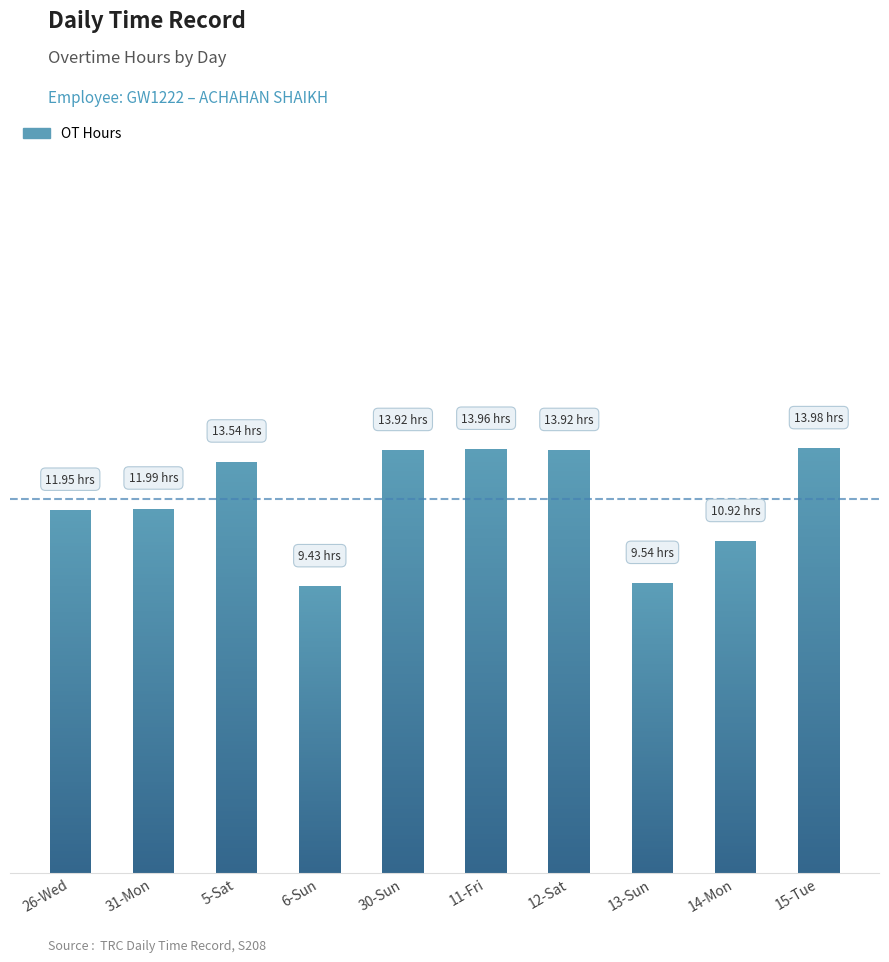

What is the value of the OT Hours bar at the 4th from the left?

9.4